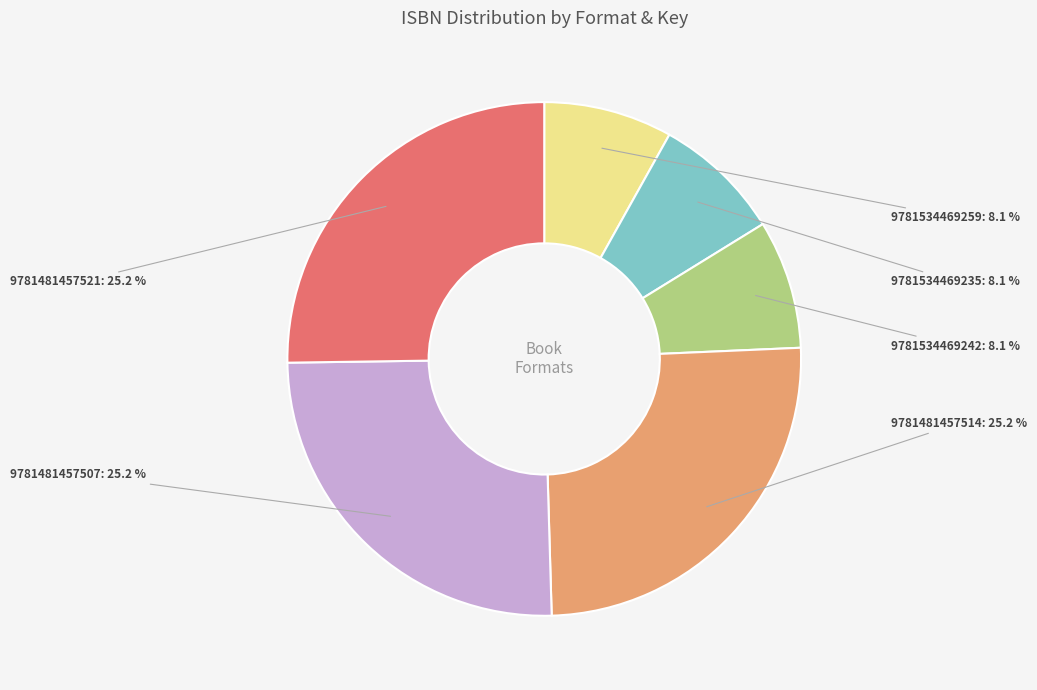

Approximately how many times larger is the value at 9781481457521 compared to 9781481457514?

1.0